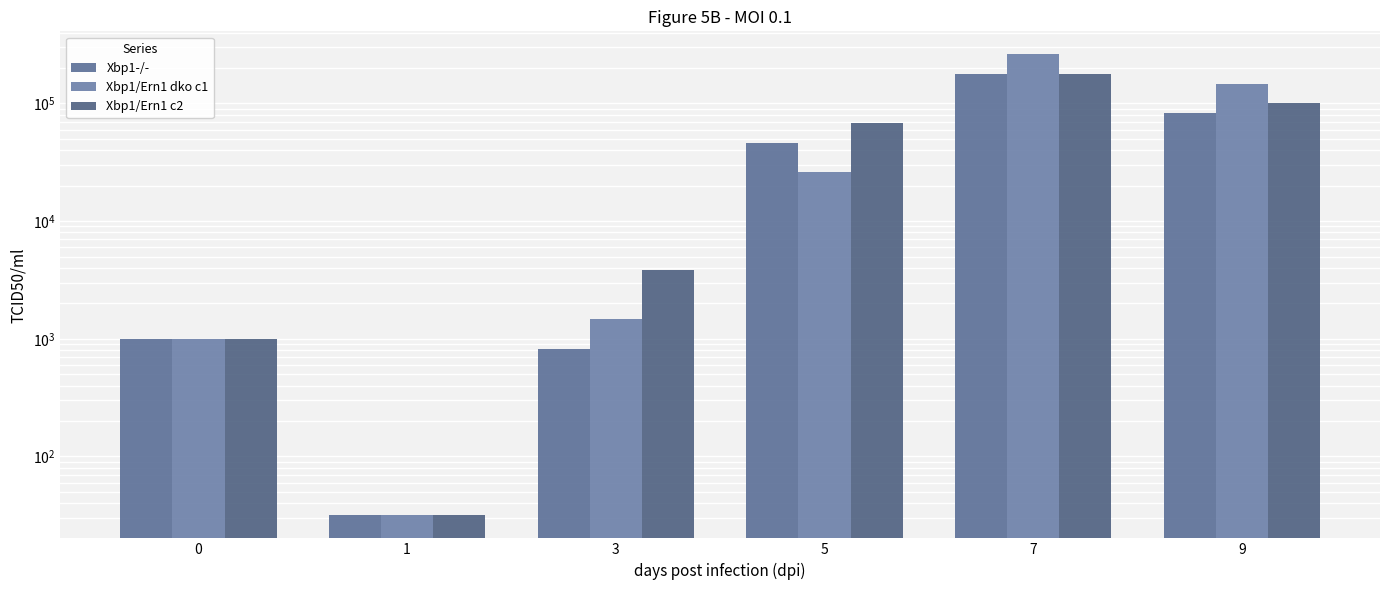

Reading left to right, extract all data points from this chart.

Xbp1-/-: 0=1000.0	1=31.6	3=825.0	5=46400.0	7=178000.0	9=82500.0
Xbp1/Ern1 dko c1: 0=1000.0	1=31.6	3=1470.0	5=26100.0	7=261000.0	9=147000.0
Xbp1/Ern1 c2: 0=1000.0	1=31.6	3=3830.0	5=68100.0	7=178000.0	9=100000.0